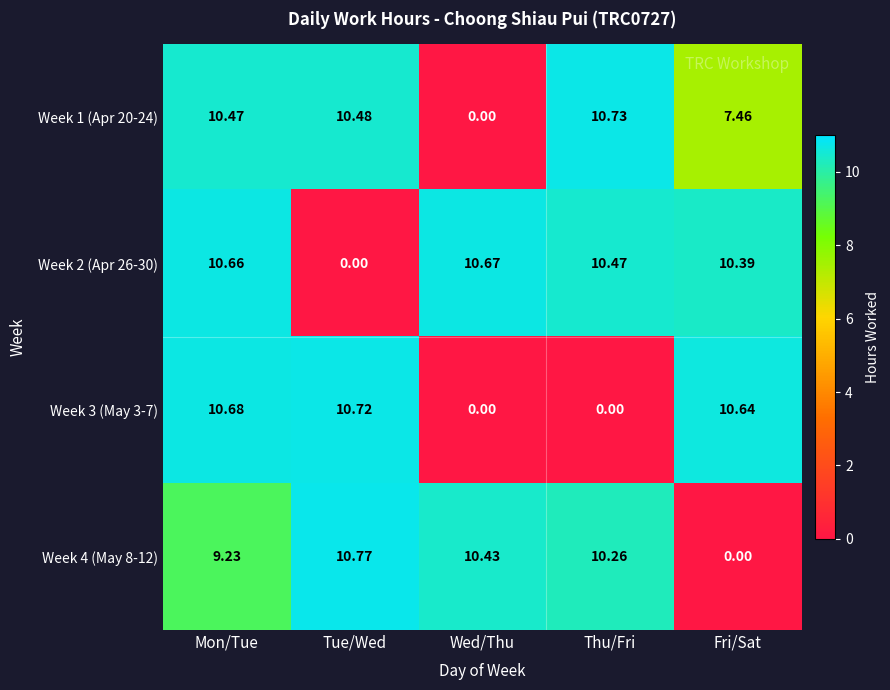

Is the value of Week 3 (May 3-7) at Wed/Thu greater than the value of Week 2 (Apr 26-30) at Fri/Sat?

No